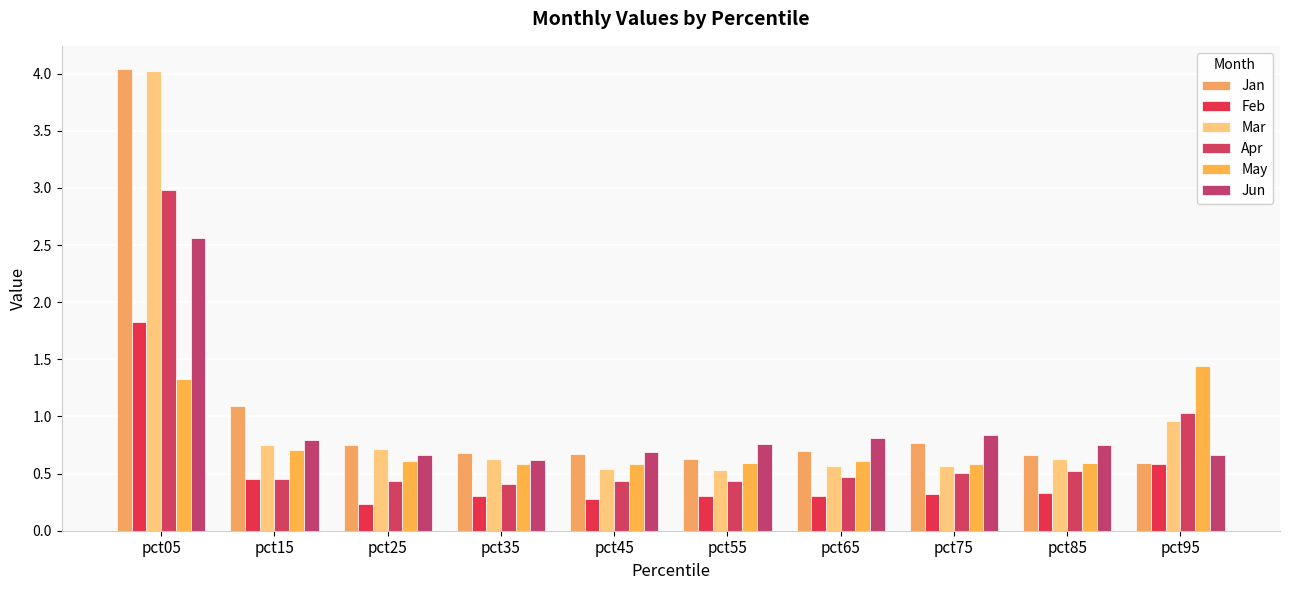

Which category has the highest value in the Jun series?

pct05